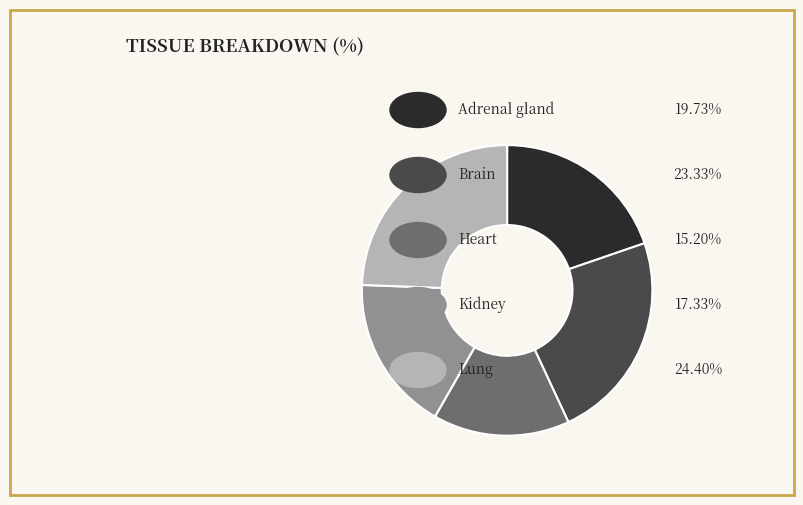

Is there a majority slice in this chart?

No